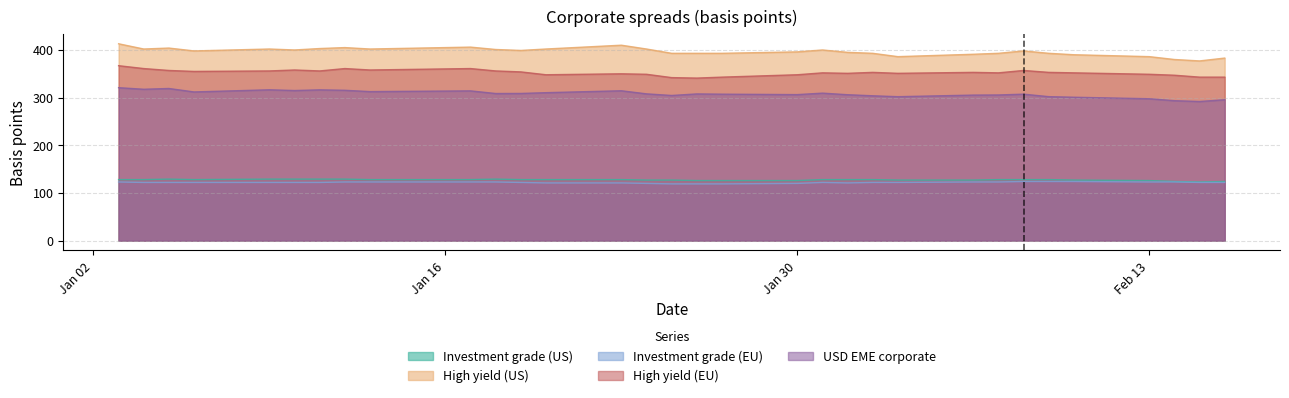

Which category has the lowest value in the USD EME corporate series?

2017-02-15